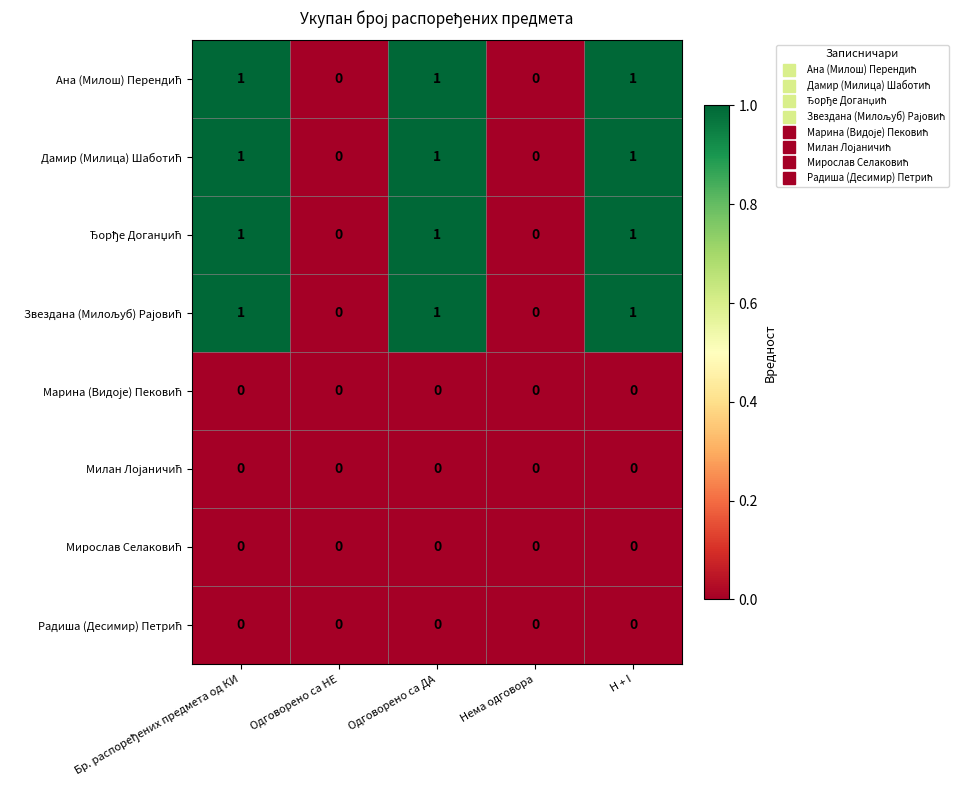

Count the number of data series in this chart.

8